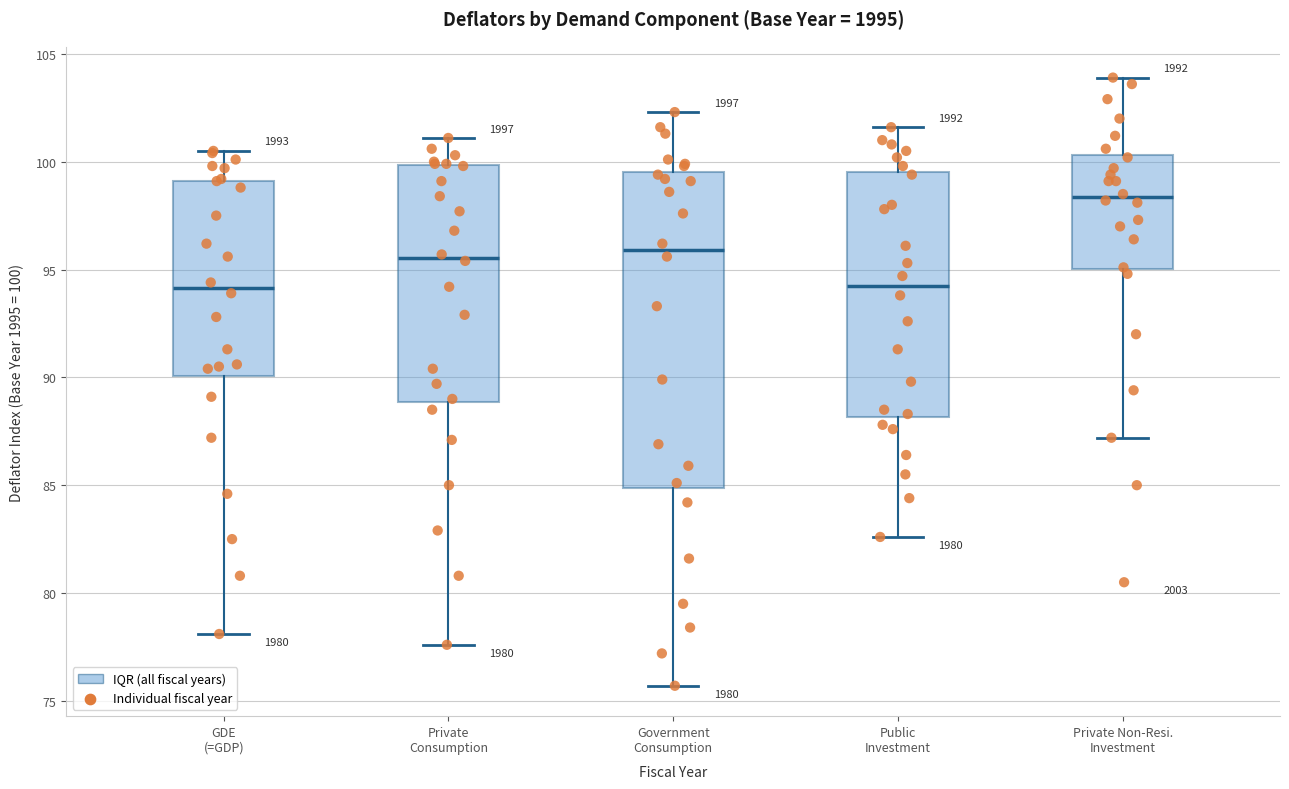

Reading left to right, transcribe this box plot: for each box, give where its median line is, the range the box spans, and where its two whiskers end, as read against the y-axis. The values are not printed on the chart, so give them approximately, as read against the axis.

GDE (=GDP): median 94.0, box 90.0 to 99.0, whiskers 78.0 to 100.5
Private Consumption: median 95.5, box 89.0 to 100.0, whiskers 77.5 to 101.0
Government Consumption: median 96.0, box 85.0 to 99.5, whiskers 75.5 to 102.5
Public Investment: median 94.5, box 88.0 to 99.5, whiskers 82.5 to 101.5
Private Non-Resi. Investment: median 98.5, box 95.0 to 100.5, whiskers 87.0 to 104.0